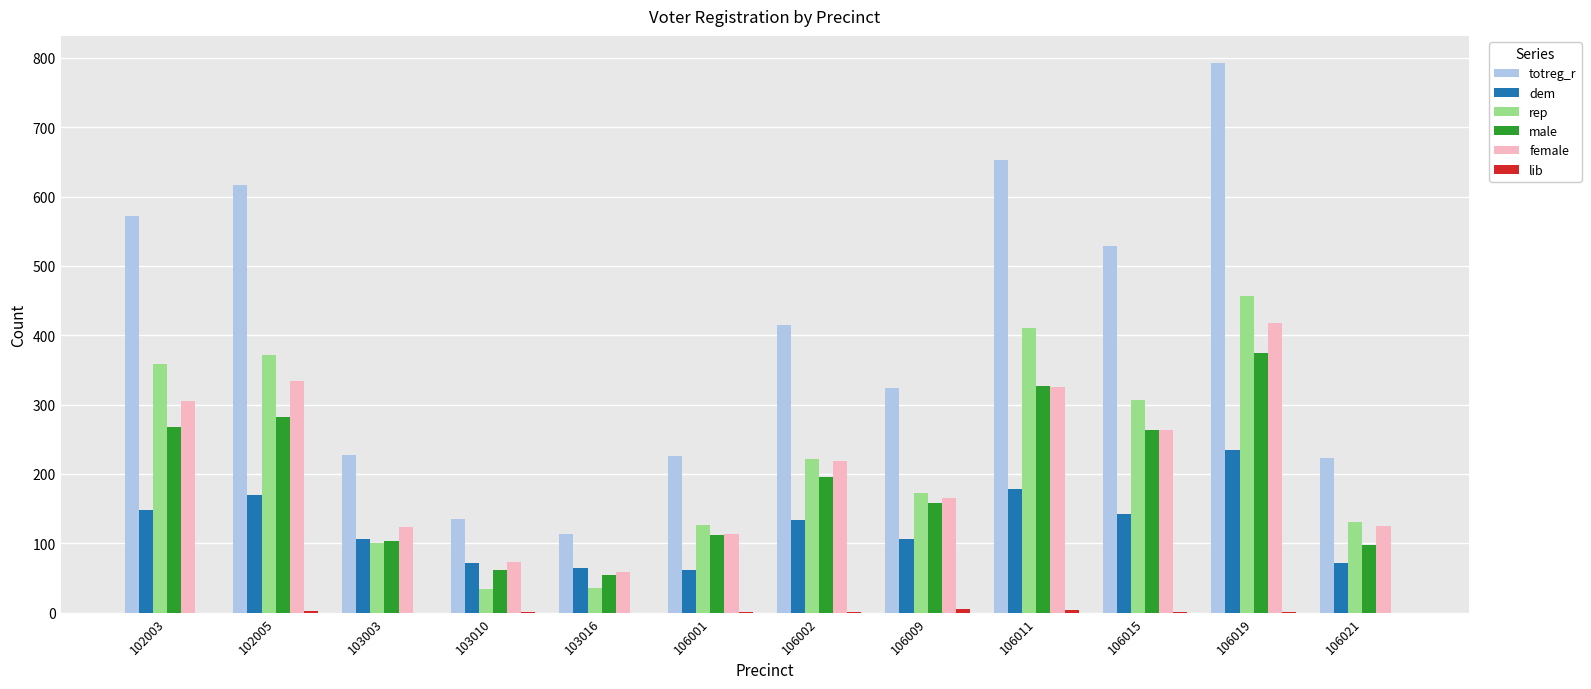

What value does the rep series have at 103003?

100